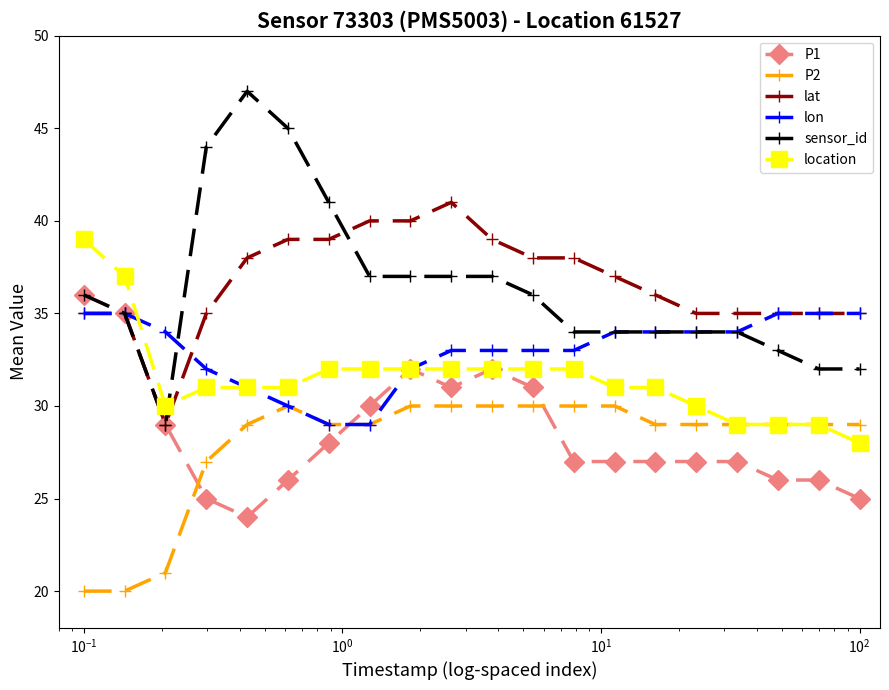

What is the value of the lat point at the 11th from the left?

39